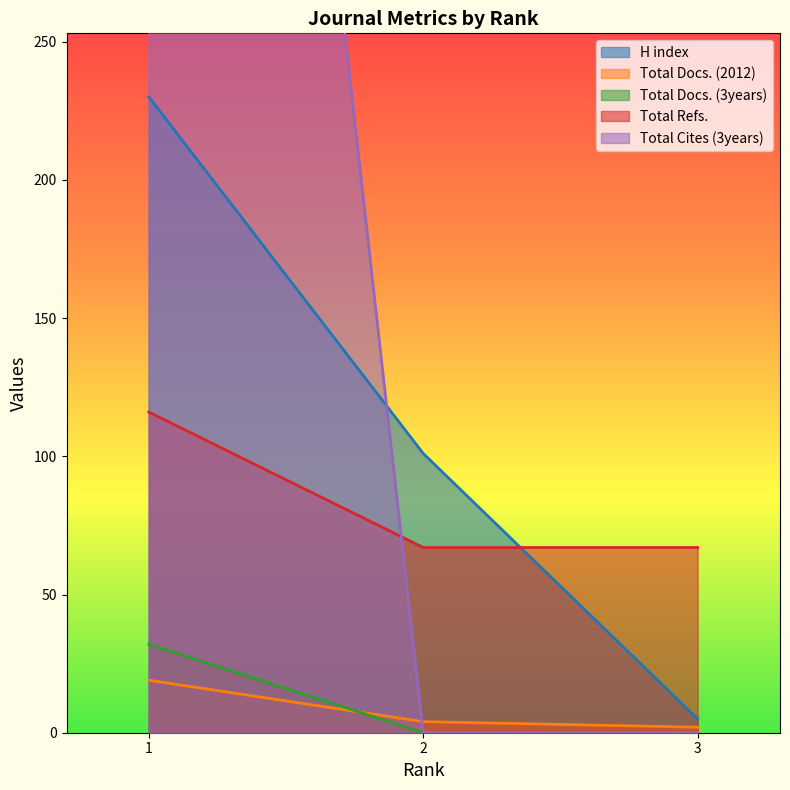

The value of Total Docs. (3years) at 1 is 32. True or false?

True